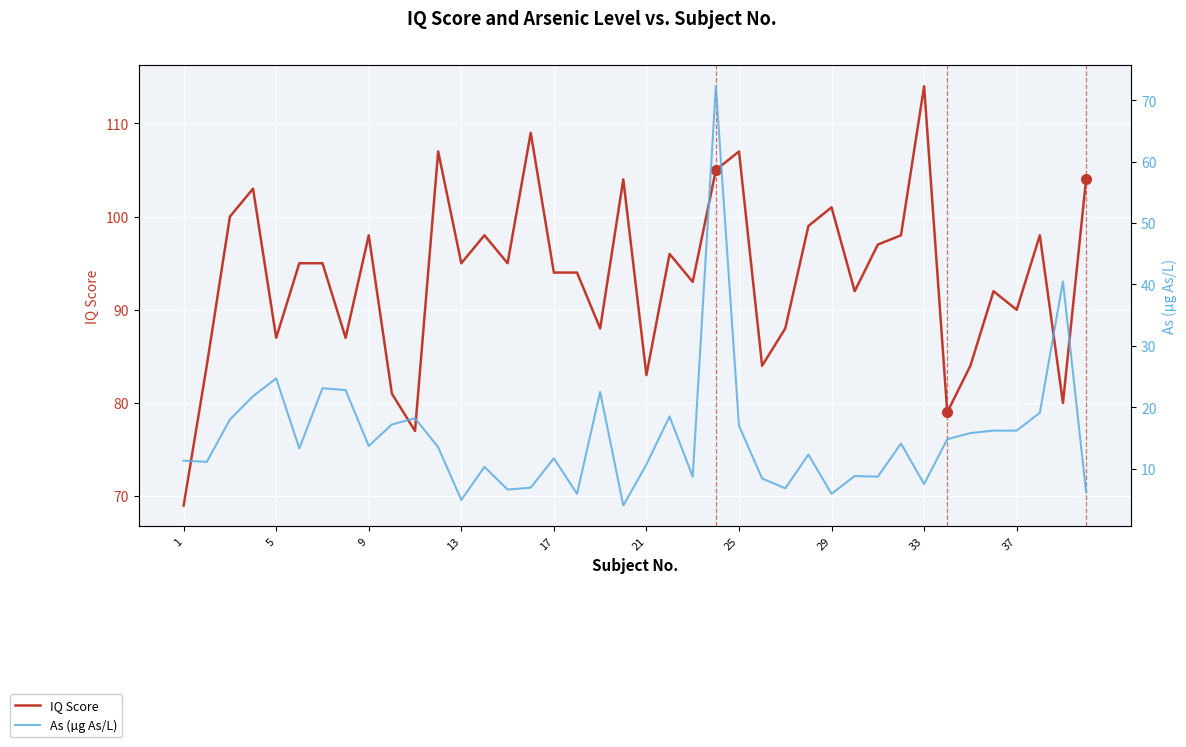

Which series has the largest range (max minus min)?

As (µg As/L)